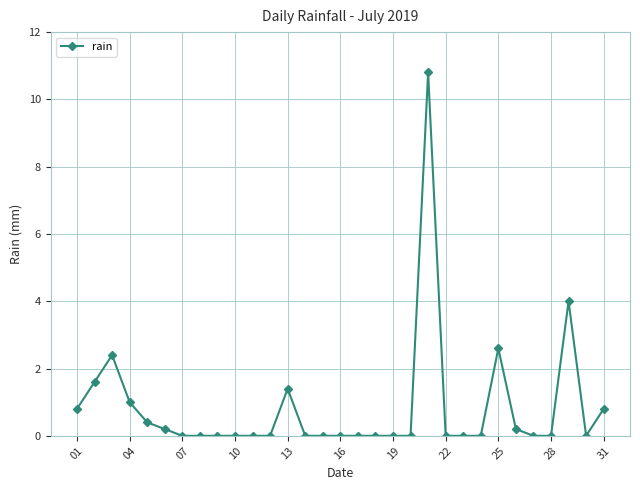

What is the average value?

0.8